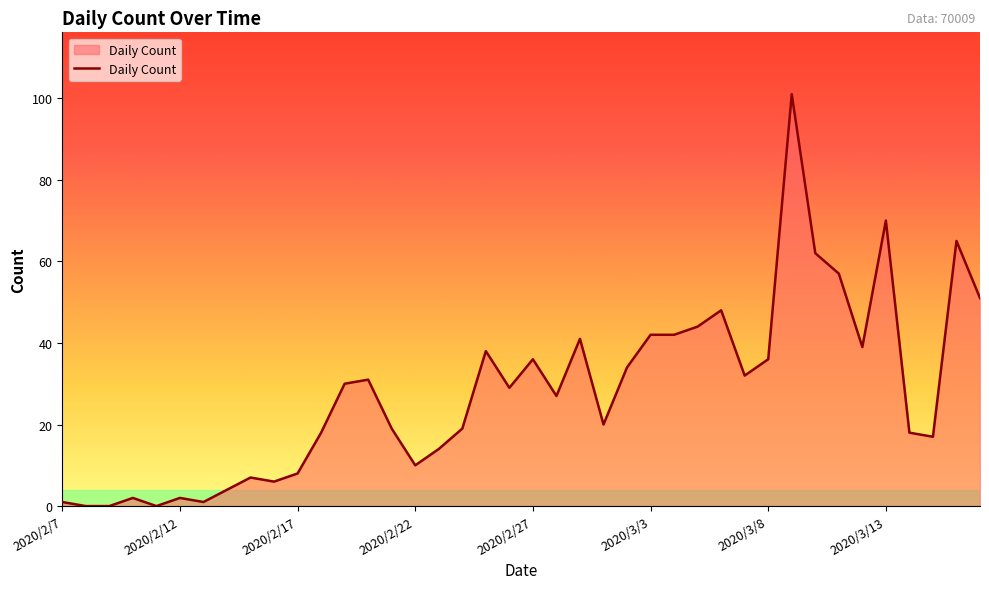

What is the difference between the maximum and minimum values?

101